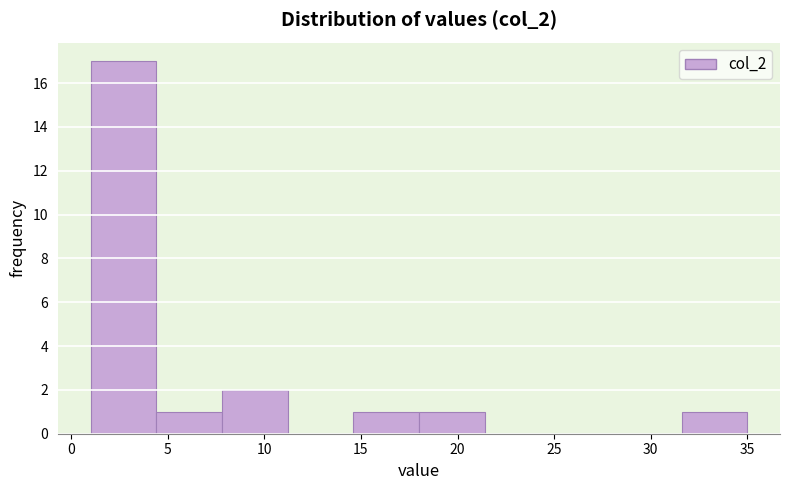

Reading left to right, transcribe this chart: for each bar, give the range it covers on the x-axis and its height. Neither the bar edges nor the heights are printed on the chart, so give them approximately, as read against the axes.

1.0 to 4.4: 17
4.4 to 7.8: 1
7.8 to 11.2: 2
11.2 to 14.6: 0
14.6 to 18.0: 1
18.0 to 21.4: 1
21.4 to 24.8: 0
24.8 to 28.2: 0
28.2 to 31.6: 0
31.6 to 35.0: 1